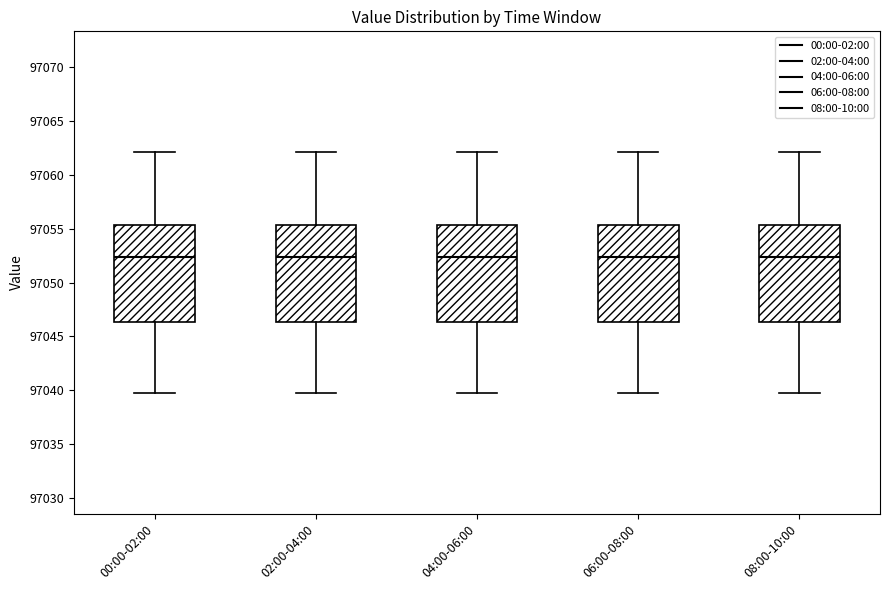

Where does the upper whisker of the box for 02:00-04:00 end on the y-axis? The values are not printed on the chart, so give them approximately, as read against the axis.

97062.0